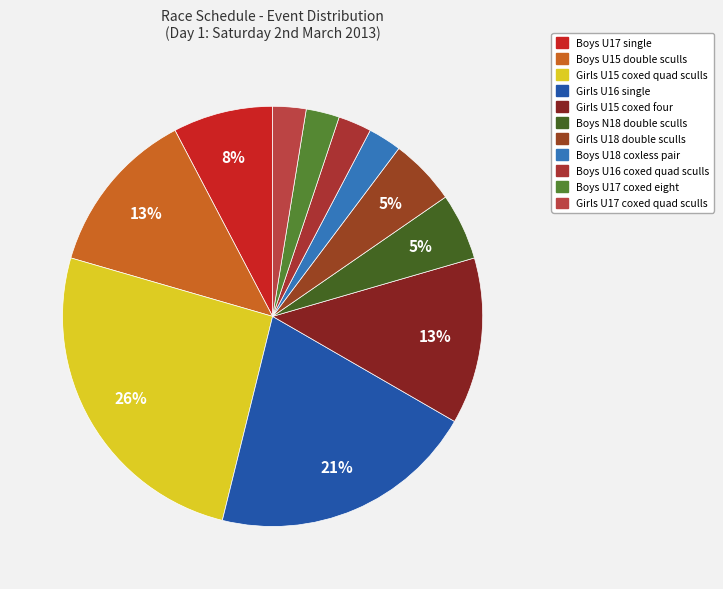

How many segments does this pie chart have?

11